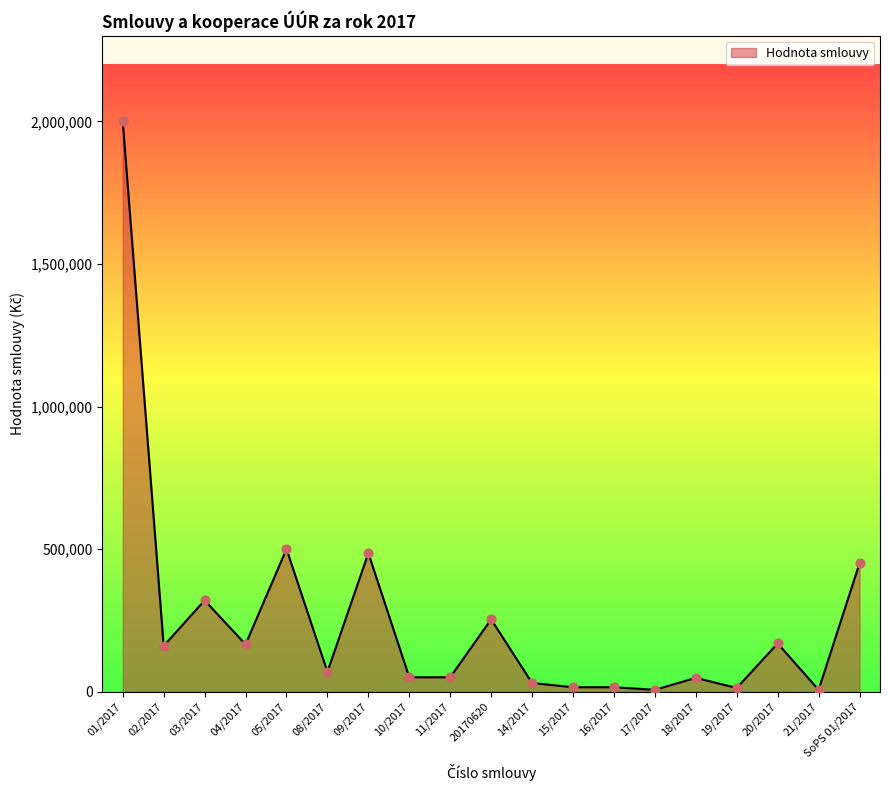

What is the change in value from 15/2017 to 21/2017?

-9000